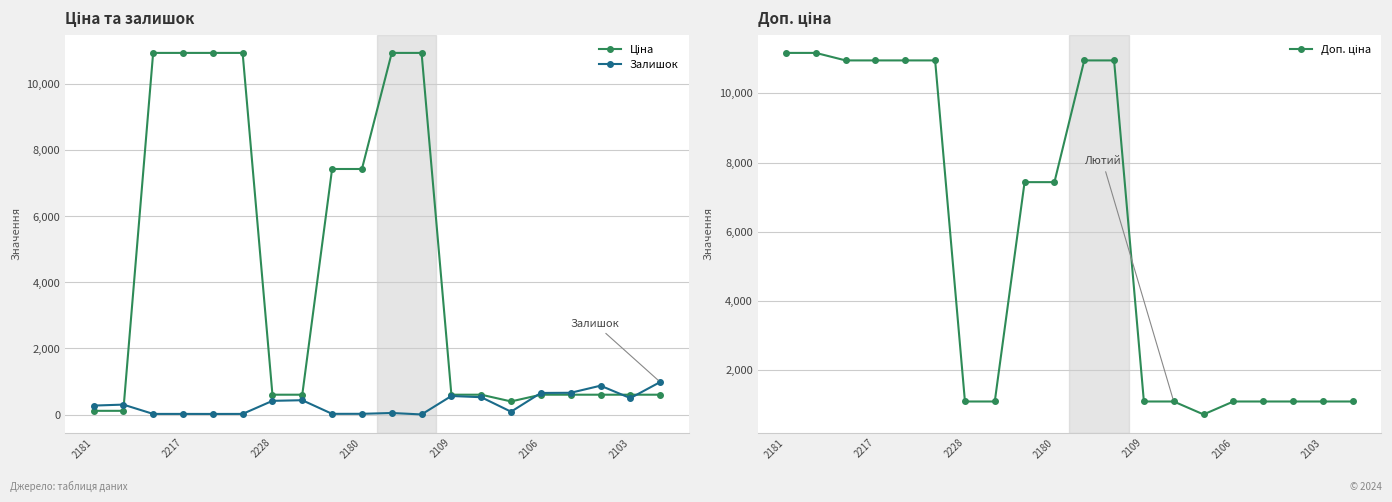

How many lines are shown in the chart?

3